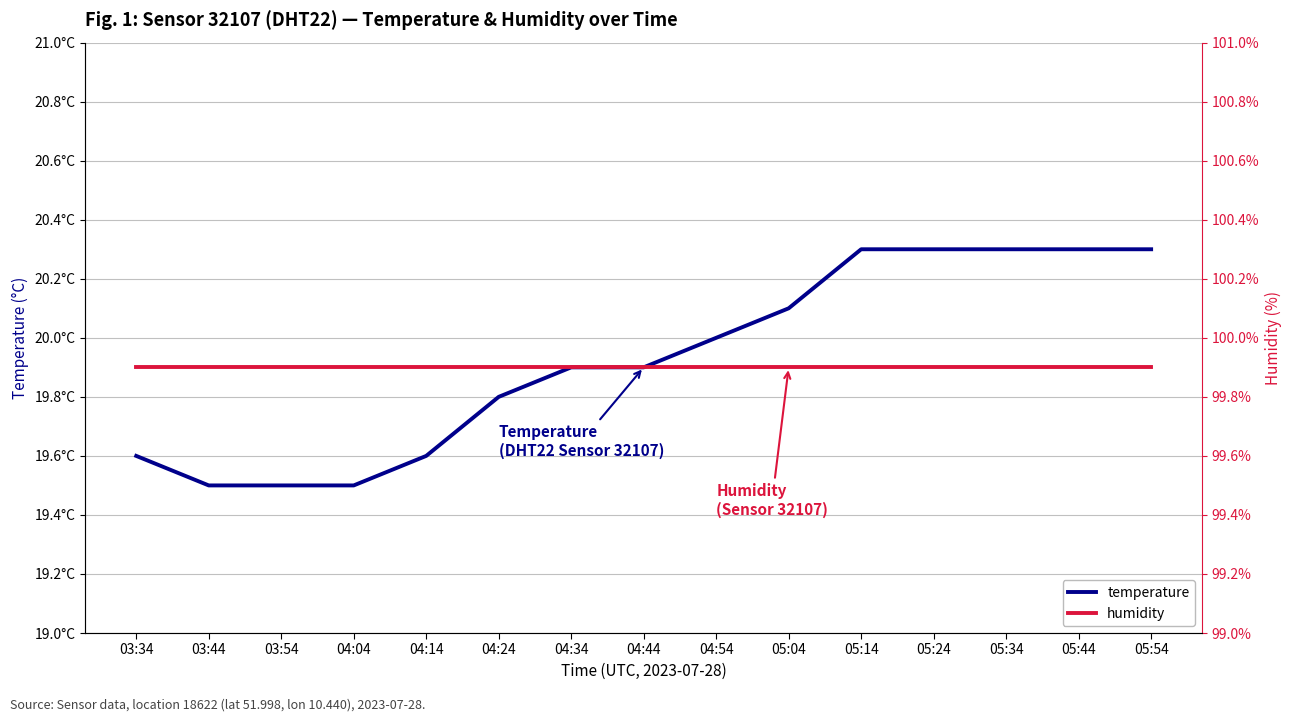

Which category has the highest value across all series?

03:34